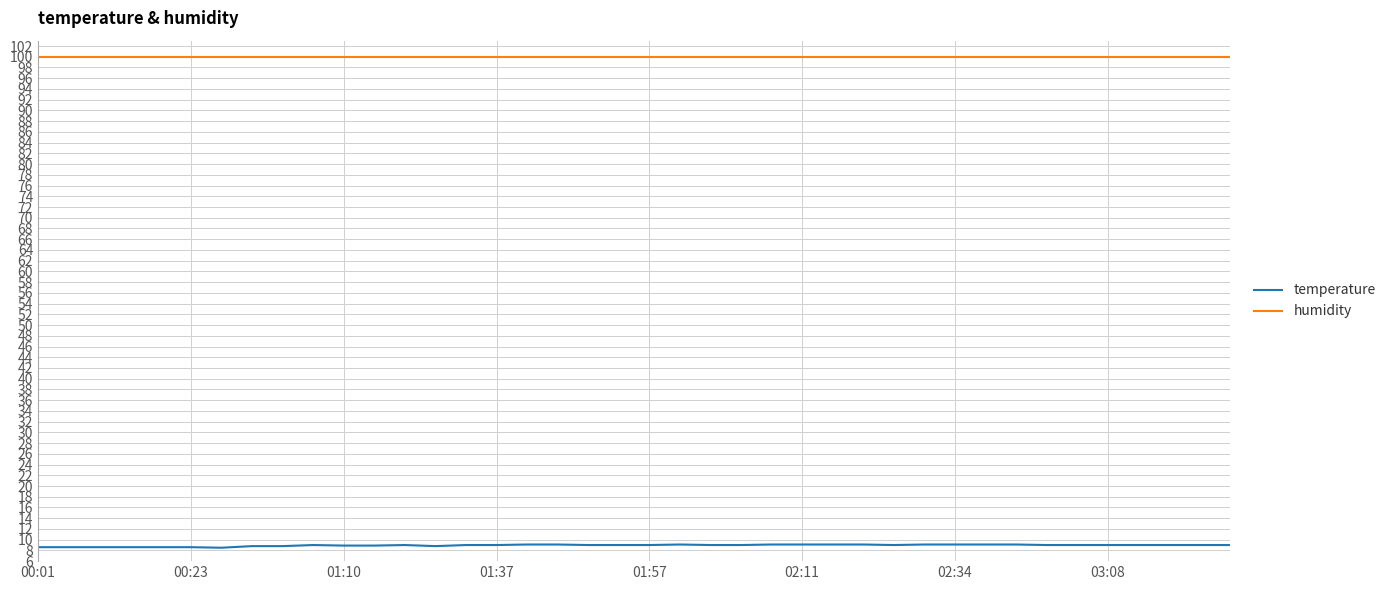

True or false: temperature and humidity cross at least once.

False